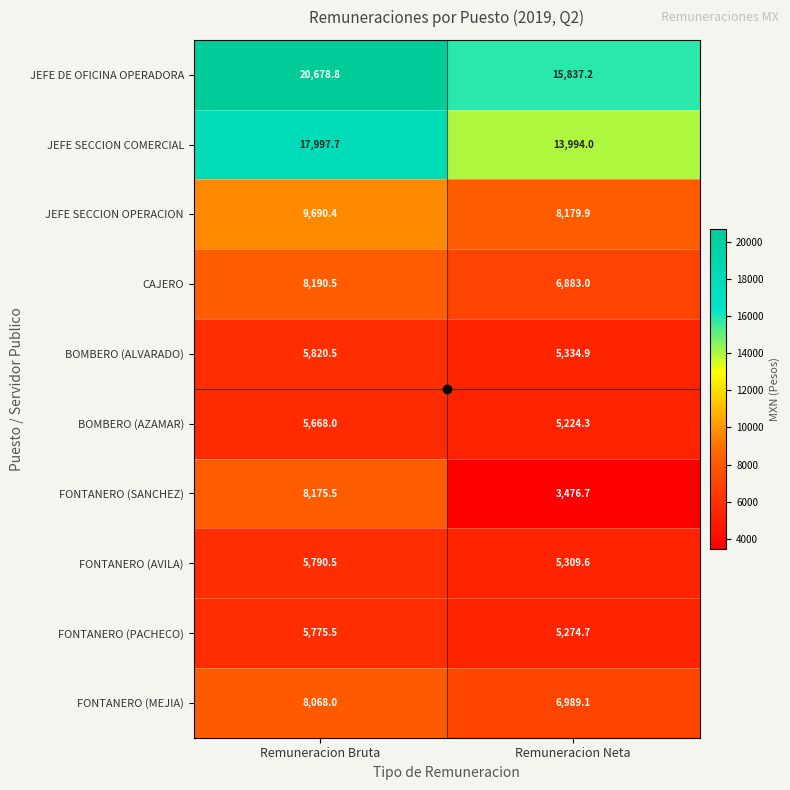

How many data points in FONTANERO (PACHECO) are above 5775?

1